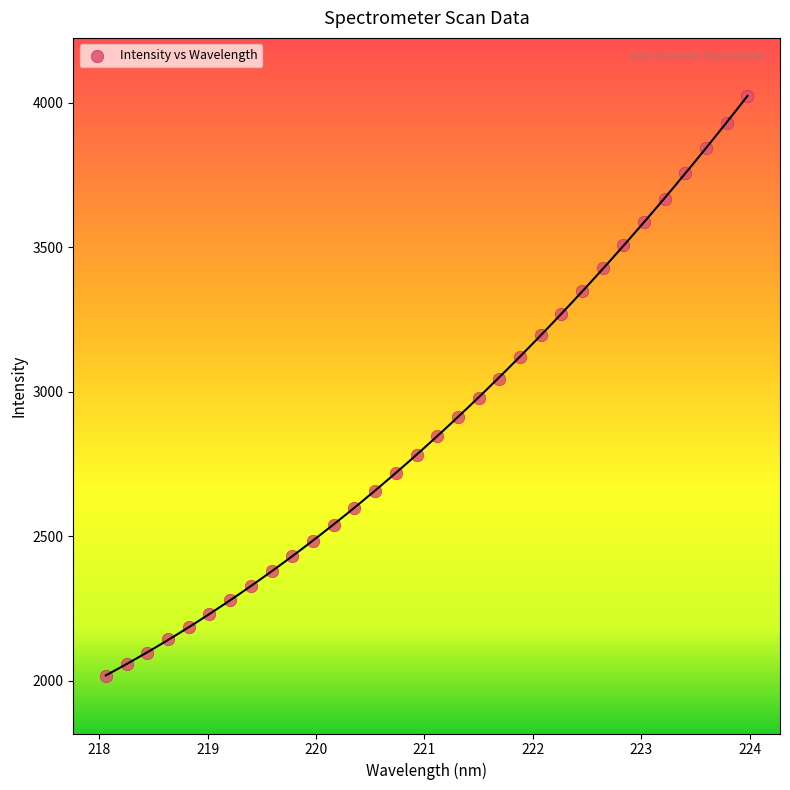

What is the range of X values (max minus min)?

5.9